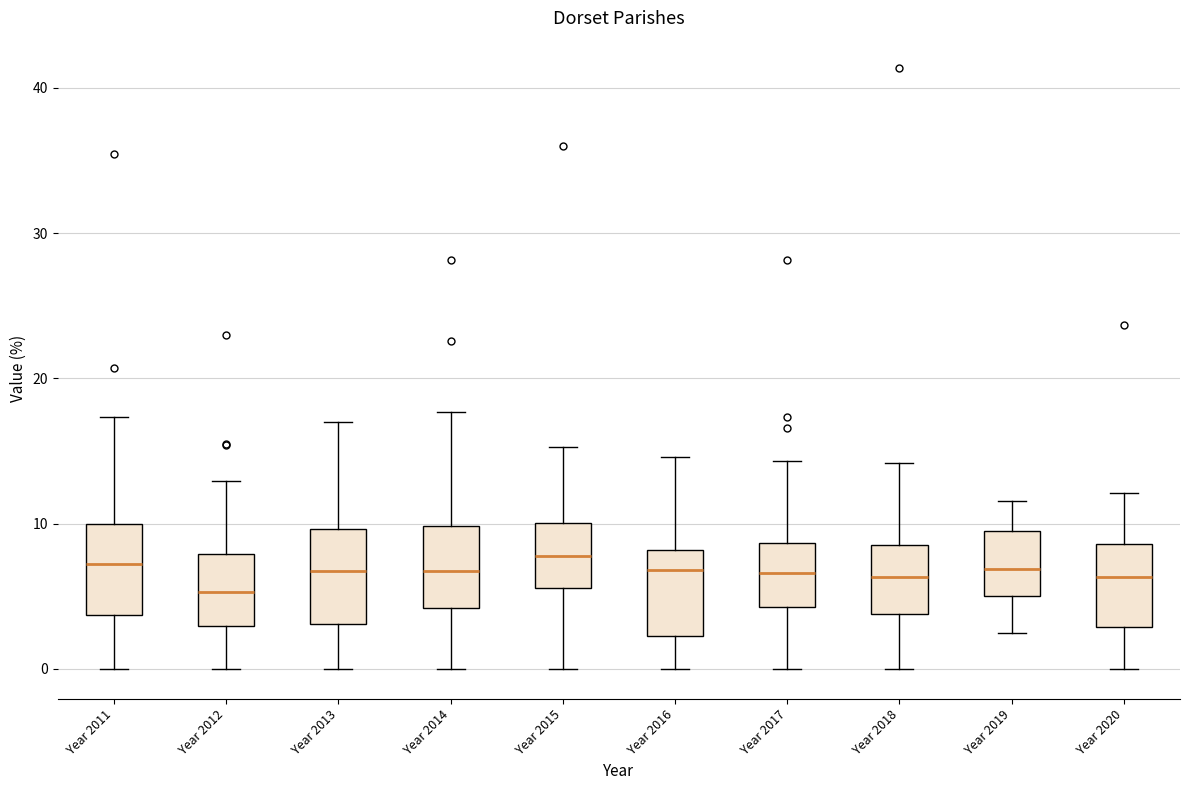

Reading left to right, transcribe this box plot: for each box, give where its median line is, the range the box spans, and where its two whiskers end, as read against the y-axis. The values are not printed on the chart, so give them approximately, as read against the axis.

Year 2011: median 7, box 4 to 10, whiskers 0 to 17
Year 2012: median 5, box 3 to 8, whiskers 0 to 13
Year 2013: median 7, box 3 to 10, whiskers 0 to 17
Year 2014: median 7, box 4 to 10, whiskers 0 to 18
Year 2015: median 8, box 6 to 10, whiskers 0 to 15
Year 2016: median 7, box 2 to 8, whiskers 0 to 15
Year 2017: median 7, box 4 to 9, whiskers 0 to 14
Year 2018: median 6, box 4 to 9, whiskers 0 to 14
Year 2019: median 7, box 5 to 10, whiskers 2 to 12
Year 2020: median 6, box 3 to 9, whiskers 0 to 12